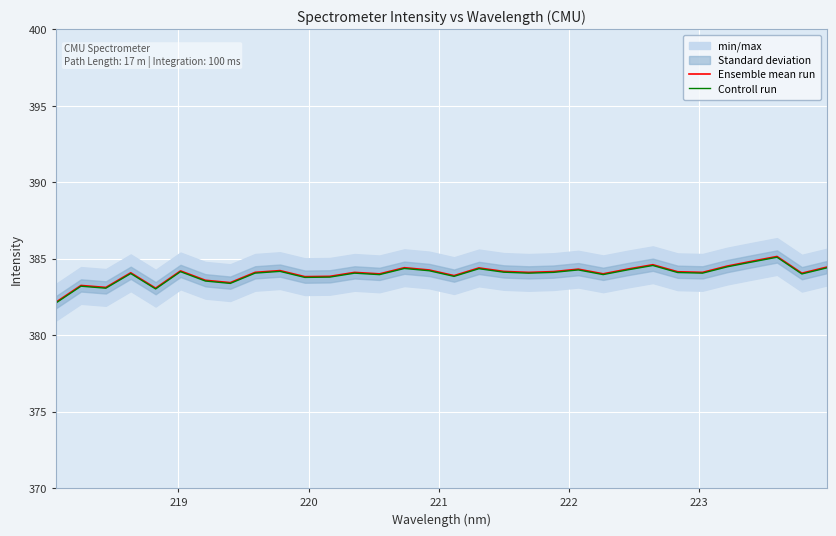

What is the highest value of the Ensemble mean run series?

385.2